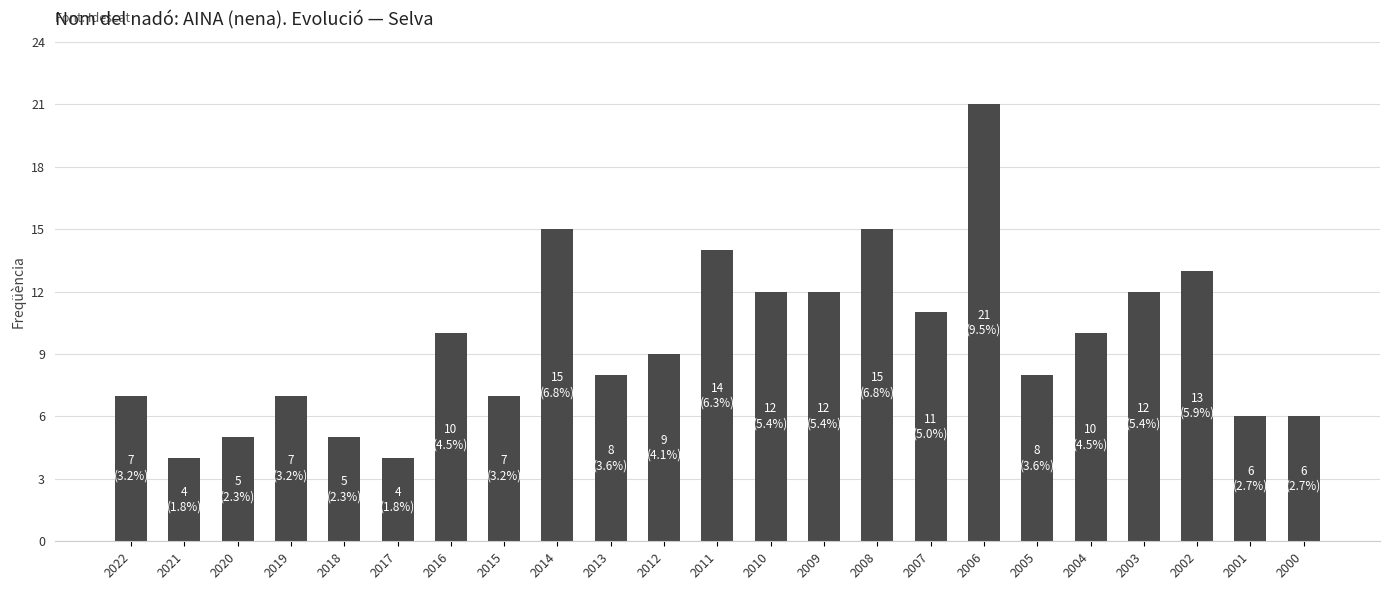

What is the average value?

10